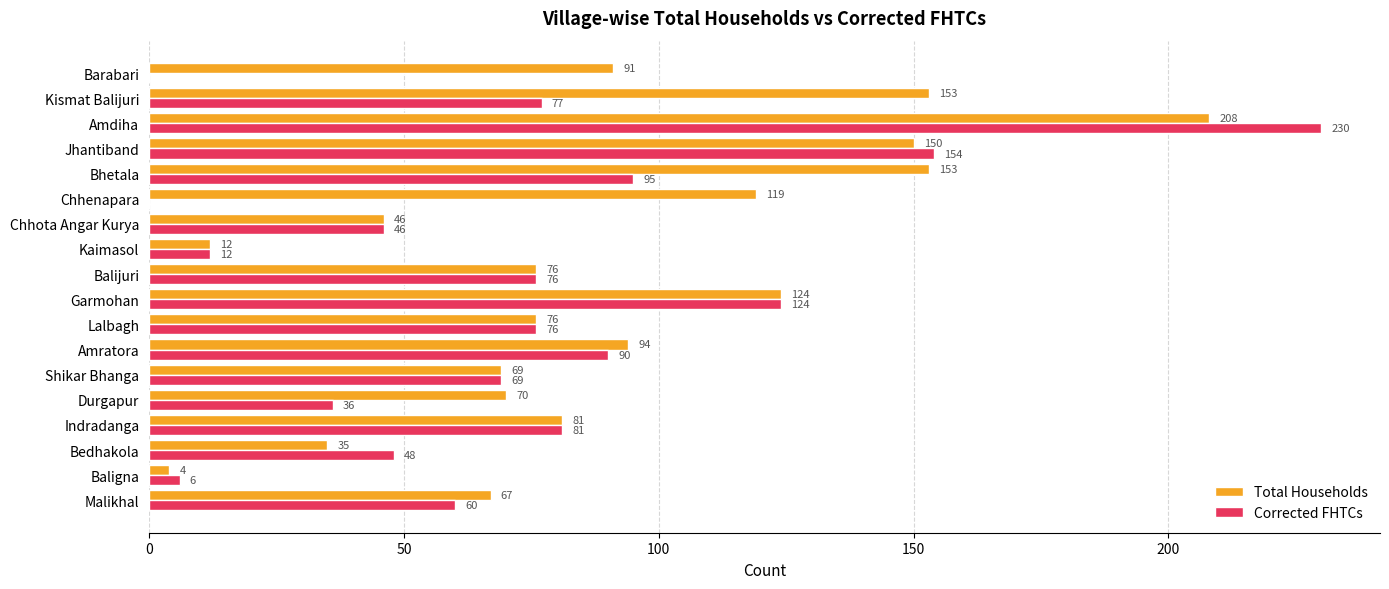

What is the sum of the Total Households values at Shikar Bhanga and Lalbagh?

145